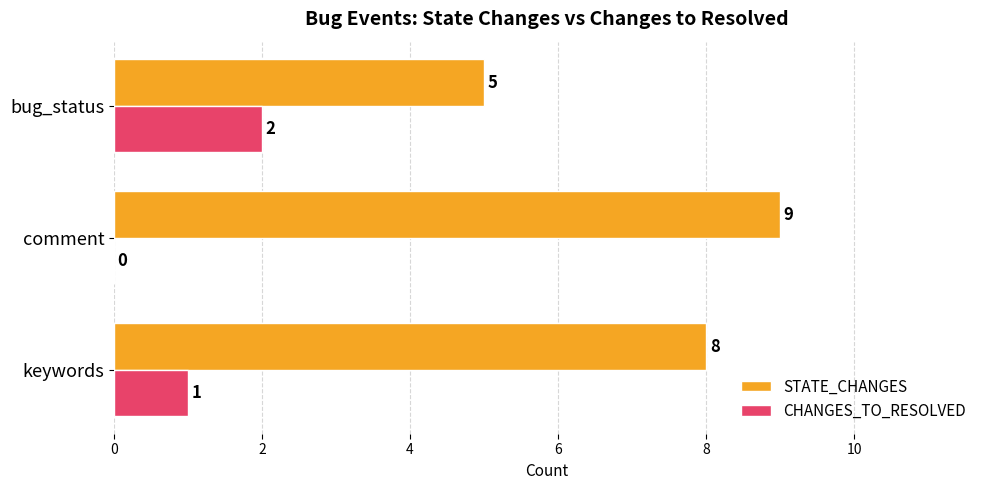

What is the maximum value for CHANGES_TO_RESOLVED?

2